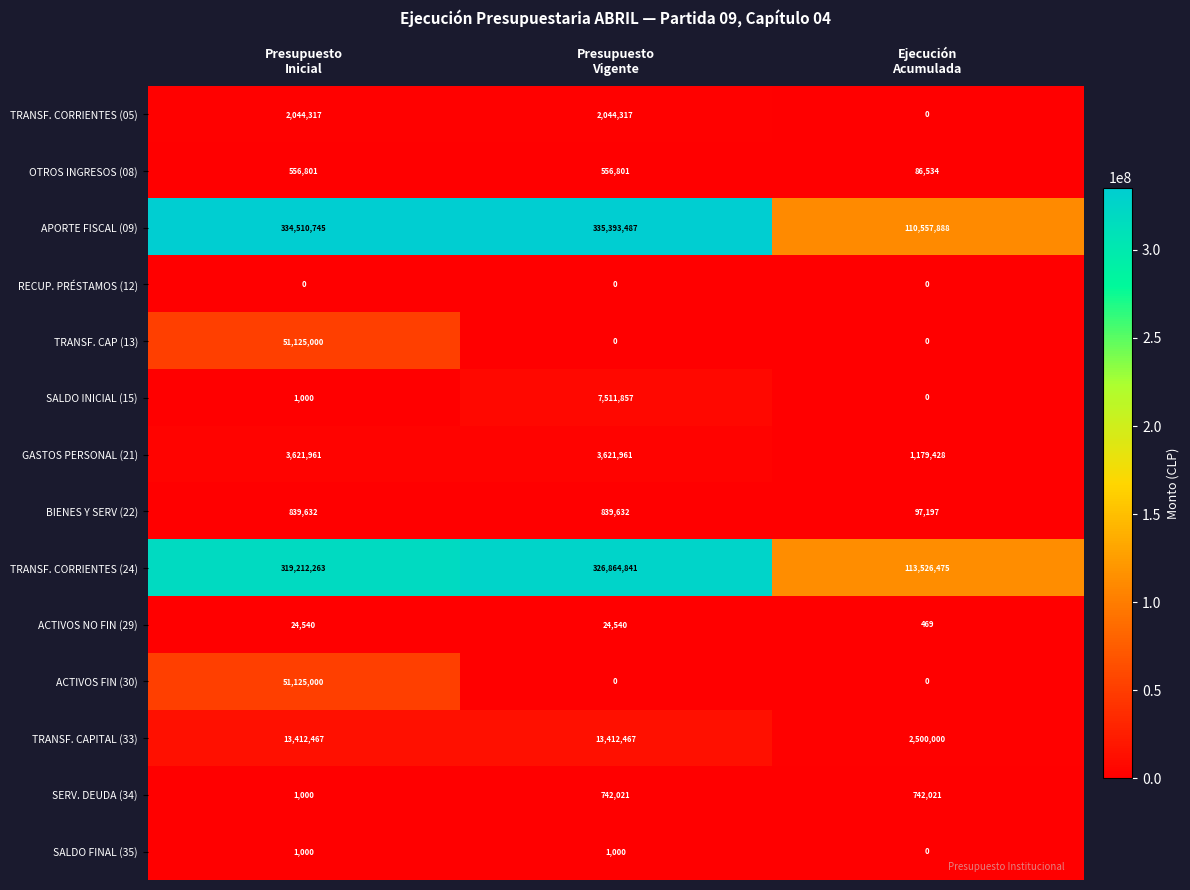

At how many categories does at least one series exceed 93048144?

3